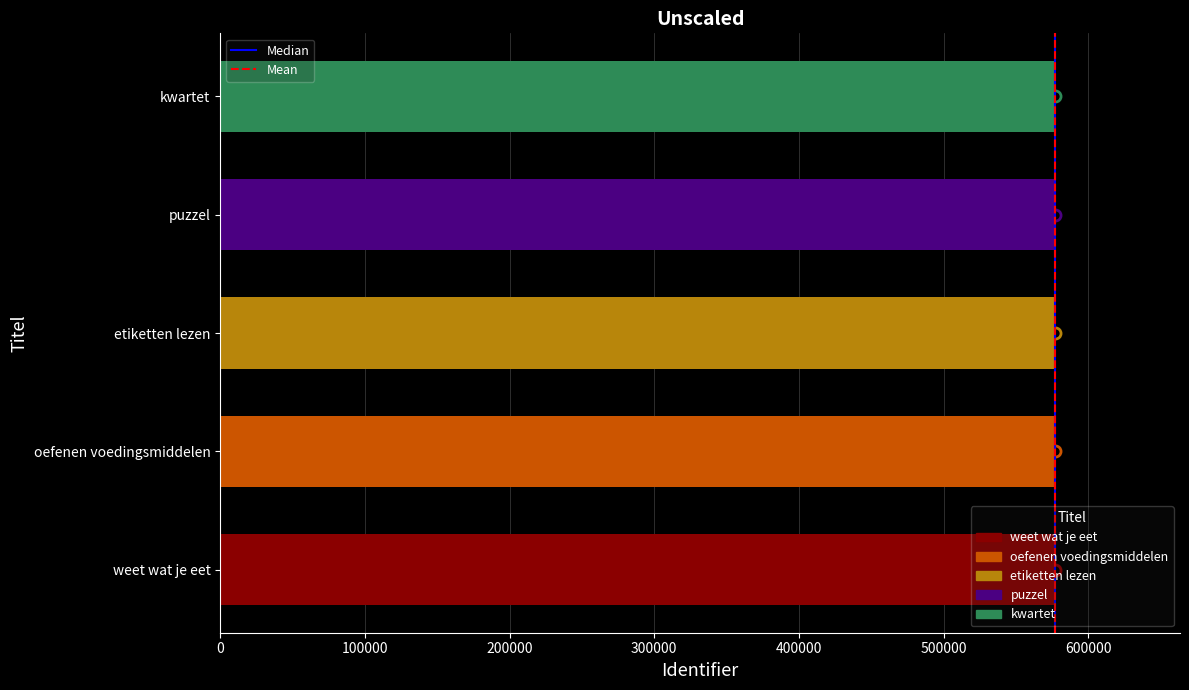

What is the ratio of the value at etiketten lezen to the value at puzzel?

1.0